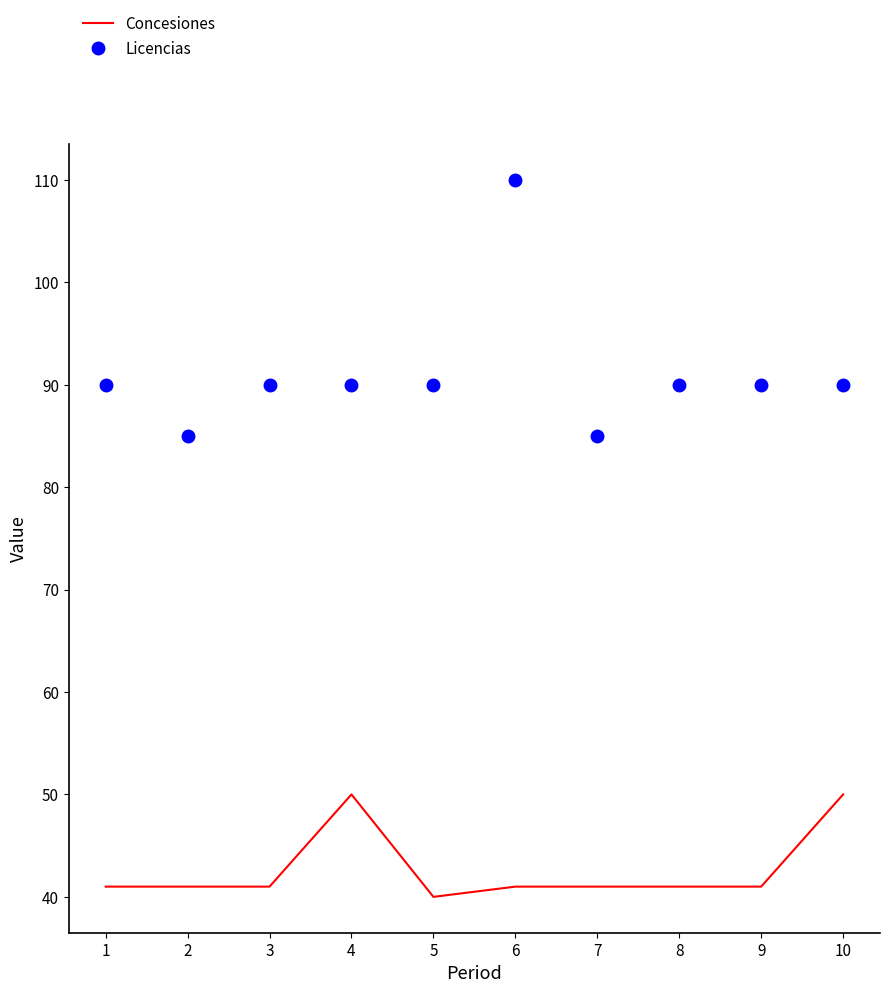

Is the value of Concesiones at 1 greater than the value of Licencias at 6?

No